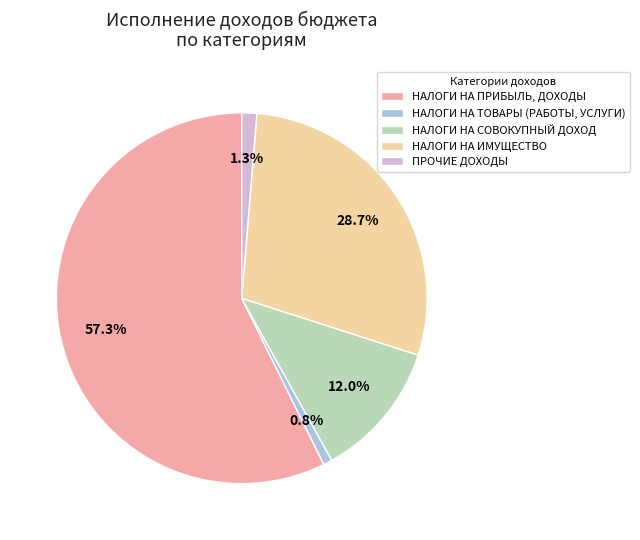

How many segments does this pie chart have?

5